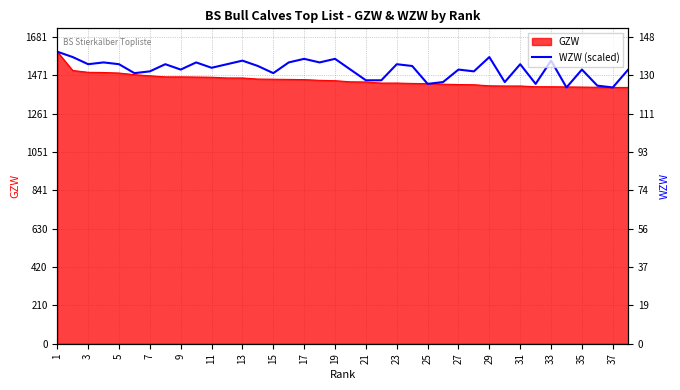

The chart shows a value of 2294.5 at 11. True or false?

False